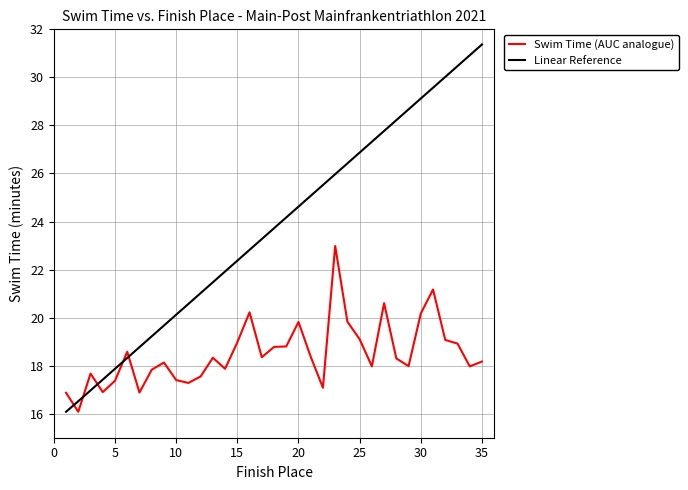

Which series has the largest total across all categories?

Linear Reference